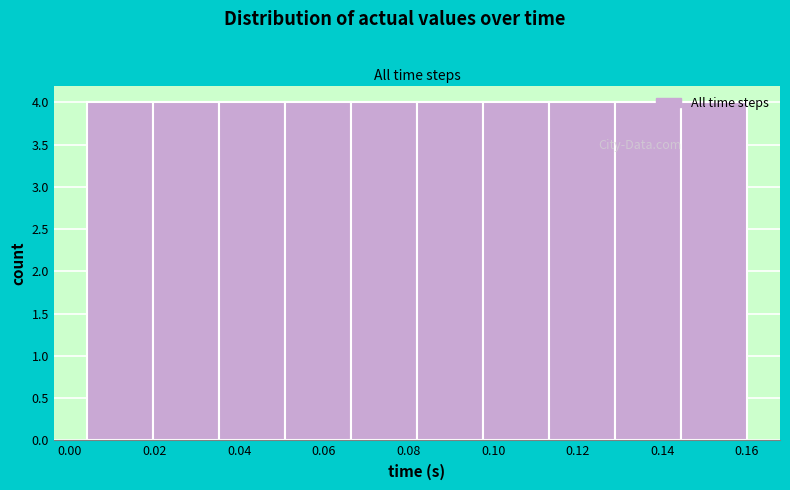

Reading left to right, list every bar in this chart as the range it spans on the x-axis followed by its height. Neither the bar edges nor the heights are printed on the chart, so give them approximately, as read against the axes.

0.004 to 0.020: 4
0.020 to 0.036: 4
0.036 to 0.050: 4
0.050 to 0.066: 4
0.066 to 0.082: 4
0.082 to 0.098: 4
0.098 to 0.114: 4
0.114 to 0.128: 4
0.128 to 0.144: 4
0.144 to 0.160: 4